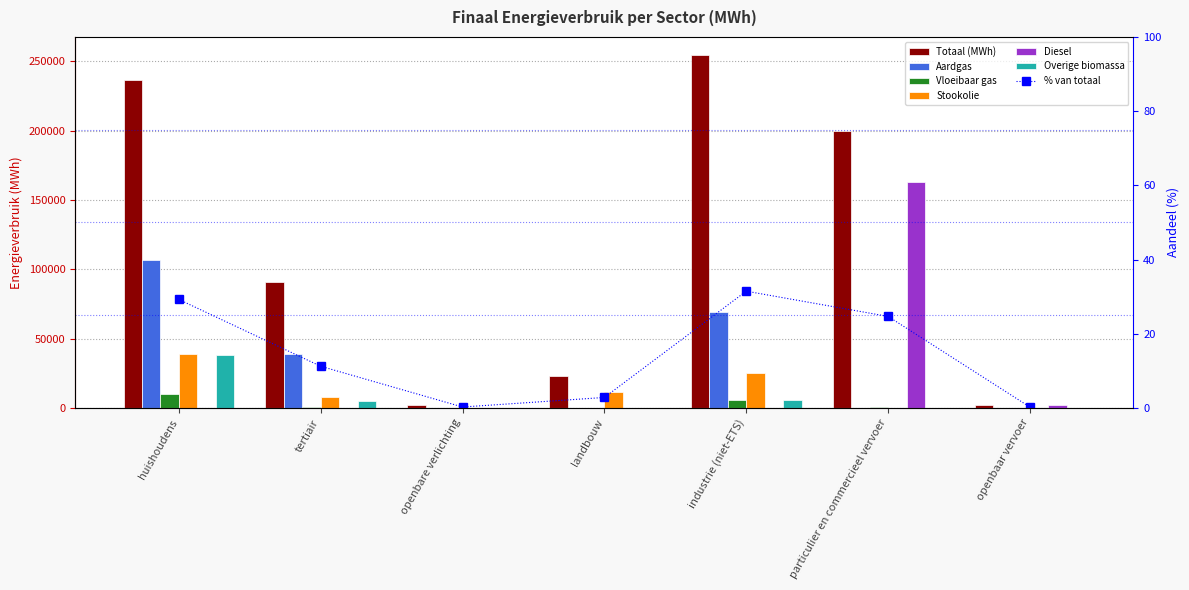

How many bars are there in total?

42